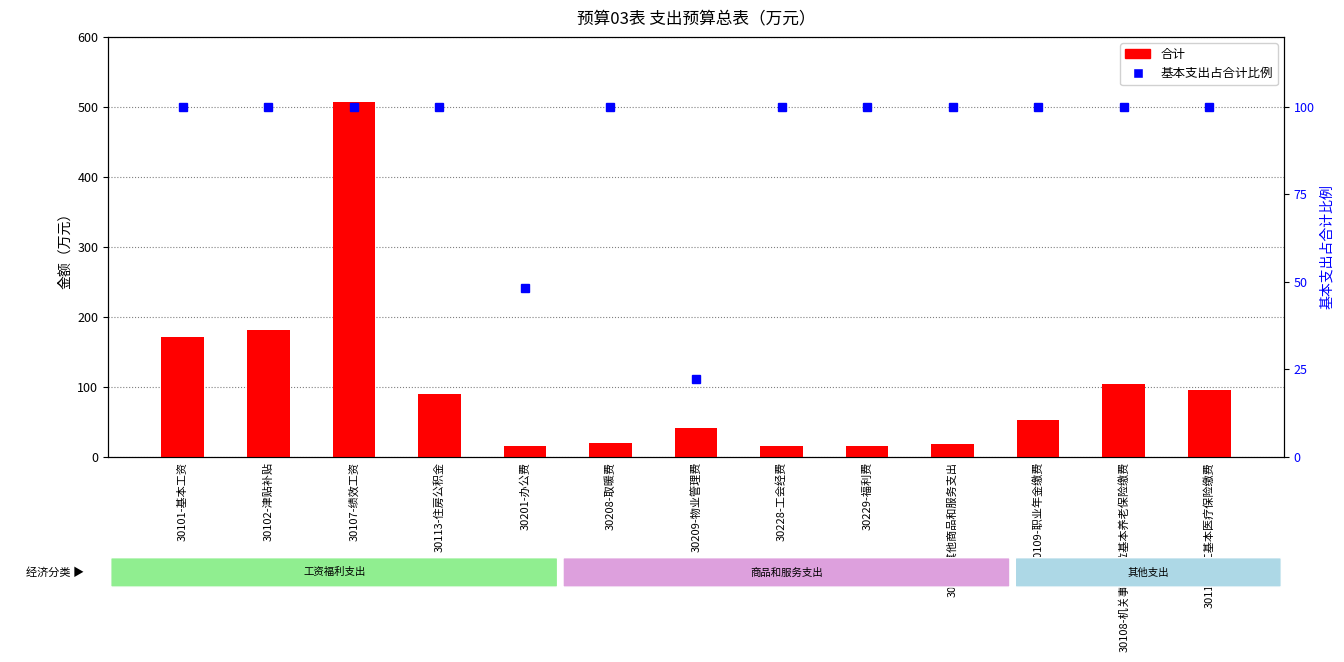

What is the spread (max minus min) of values at 30113-住房公积金?

10.5